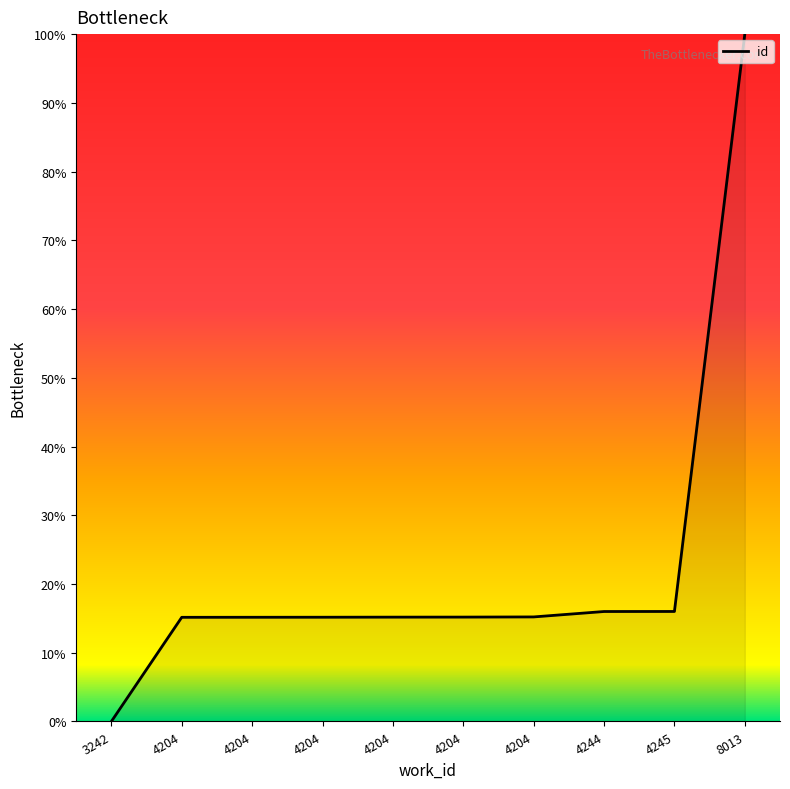

What is the difference between the values at 4204 and 4244?

0.8